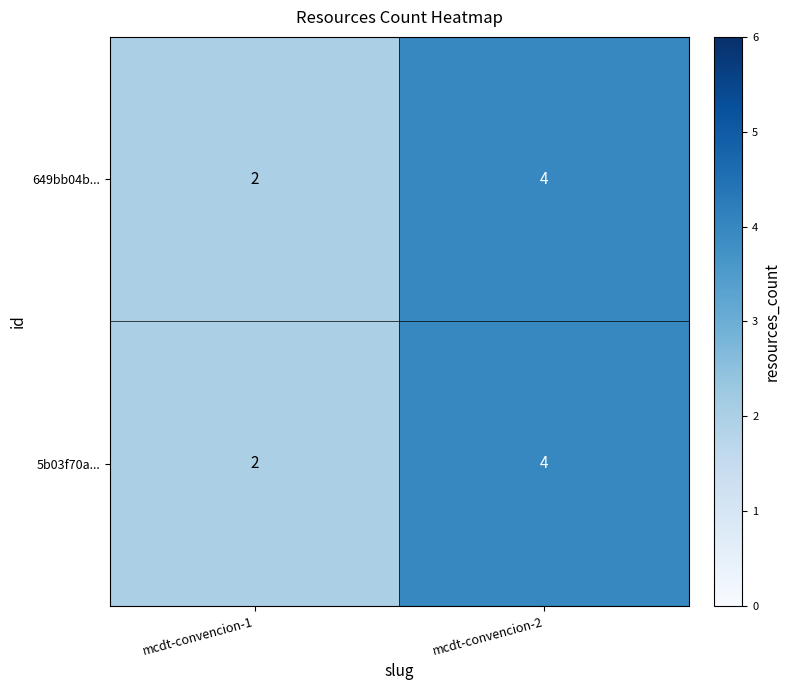

At which category is the sum across all series the highest?

mcdt-convencion-2